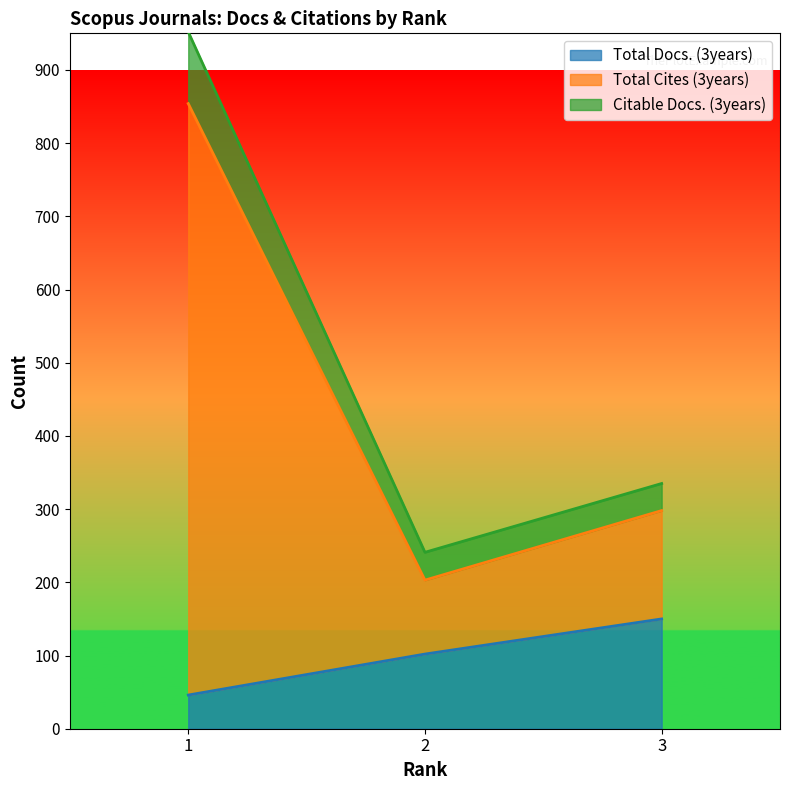

Rank the categories by Total Docs. (3years) value from highest to lowest.

3, 2, 1